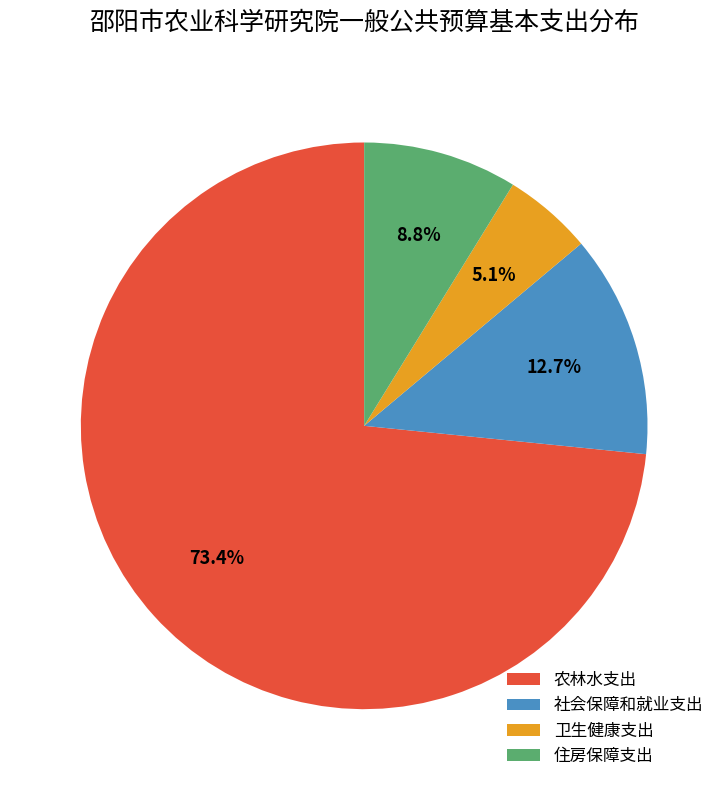

True or false: 卫生健康支出 accounts for 11% of the total.

False